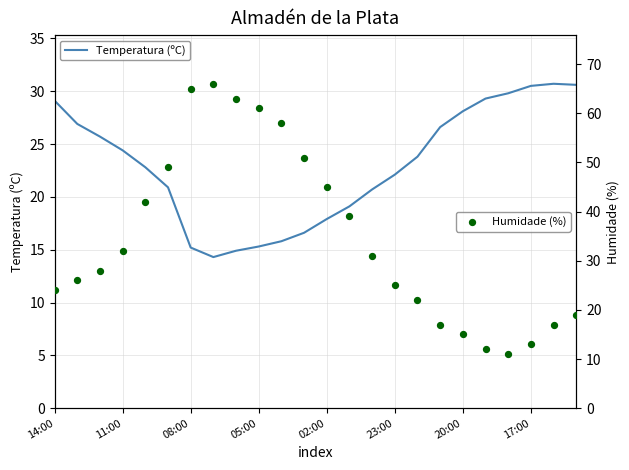

Which series has the largest total across all categories?

Humidade (%)